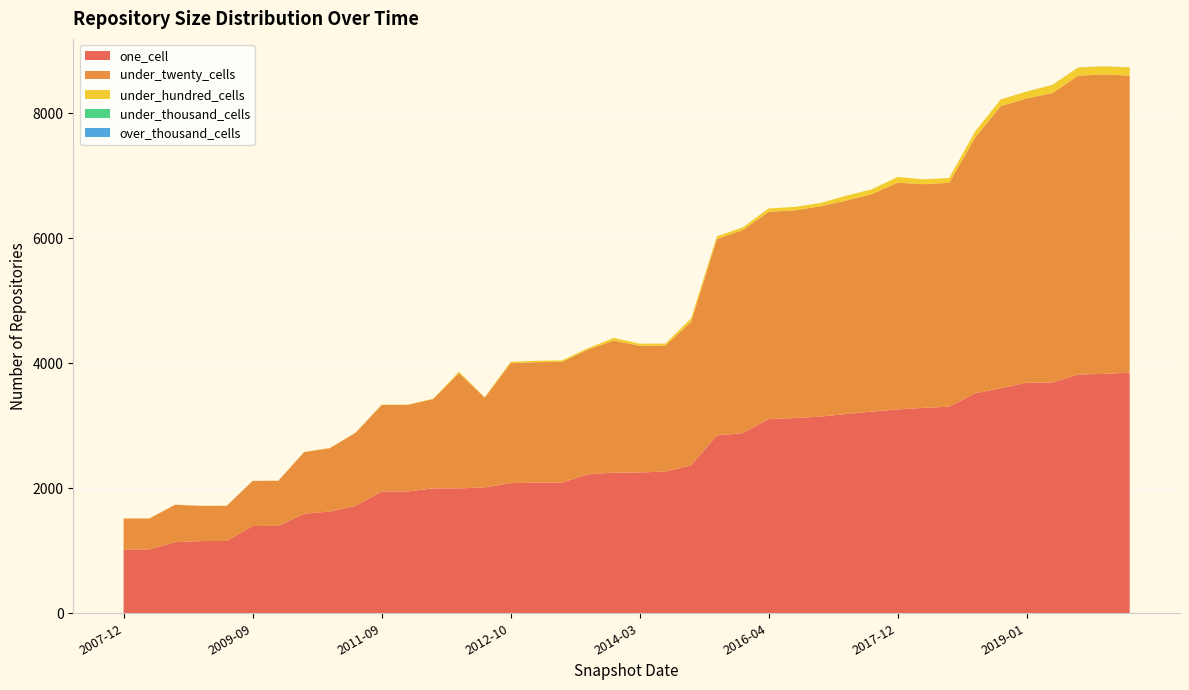

Reading left to right, extract all data points from this chart.

one_cell: 1022	1022	1137	1155	1158	1396	1398	1592	1629	1717	1948	1949	1998	1998	2014	2082	2091	2093	2222	2251	2253	2267	2368	2847	2882	3107	3123	3146	3188	3226	3262	3286	3306	3520	3601	3689	3692	3820	3830	3851
under_twenty_cells: 494	495	600	564	562	722	723	988	1013	1173	1384	1384	1429	1845	1437	1919	1927	1931	1997	2112	2029	2017	2298	3143	3250	3316	3323	3365	3415	3480	3627	3580	3581	4086	4514	4549	4631	4782	4791	4752
under_hundred_cells: 2	2	2	1	1	1	1	3	4	4	6	6	6	23	6	22	22	23	23	43	32	31	55	43	41	55	55	53	77	77	93	77	77	99	108	110	131	131	131	131
under_thousand_cells: 0	0	0	0	0	0	0	0	0	0	0	0	0	0	0	0	0	0	0	0	0	0	0	0	0	0	0	0	0	0	0	0	0	0	0	0	1	1	1	1
over_thousand_cells: 0	0	0	0	0	0	0	0	0	0	0	0	0	0	0	0	0	0	0	0	0	0	0	0	0	0	0	0	0	0	0	0	0	0	0	0	0	0	0	0